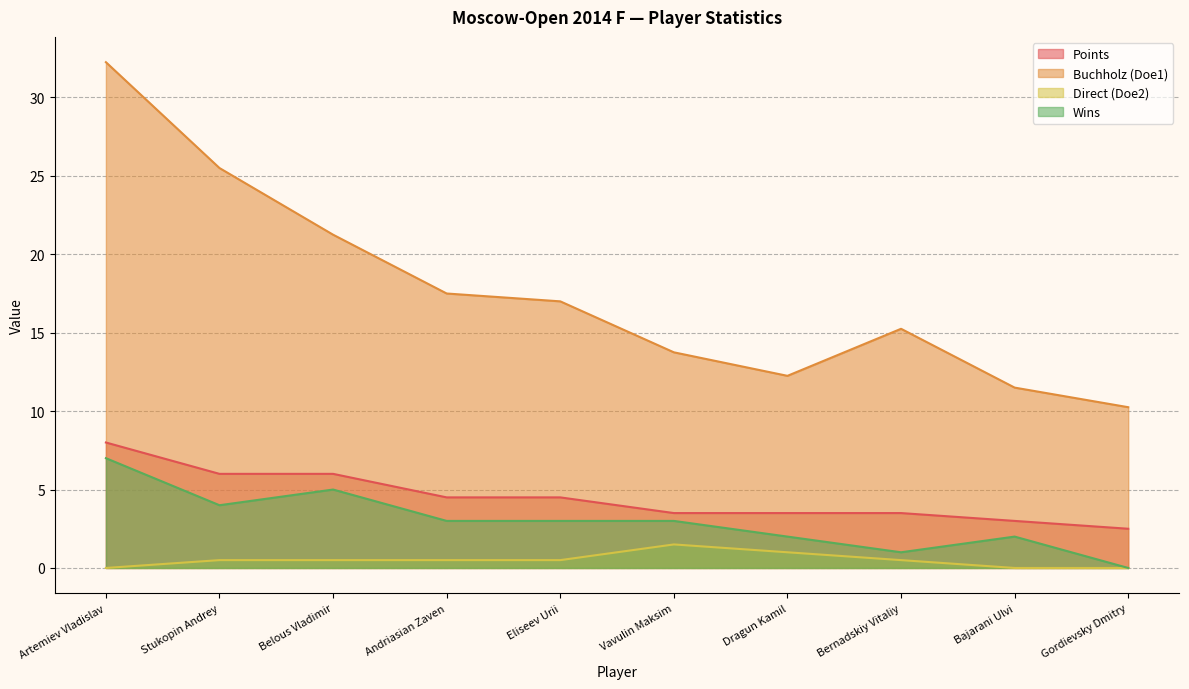

Reading left to right, what are all the values shown in this chart?

Points: 8.0	6.0	6.0	4.5	4.5	3.5	3.5	3.5	3.0	2.5
Buchholz (Doe1): 32.2	25.5	21.2	17.5	17.0	13.8	12.2	15.2	11.5	10.2
Direct (Doe2): 0.0	0.5	0.5	0.5	0.5	1.5	1.0	0.5	0.0	0.0
Wins: 7.0	4.0	5.0	3.0	3.0	3.0	2.0	1.0	2.0	0.0